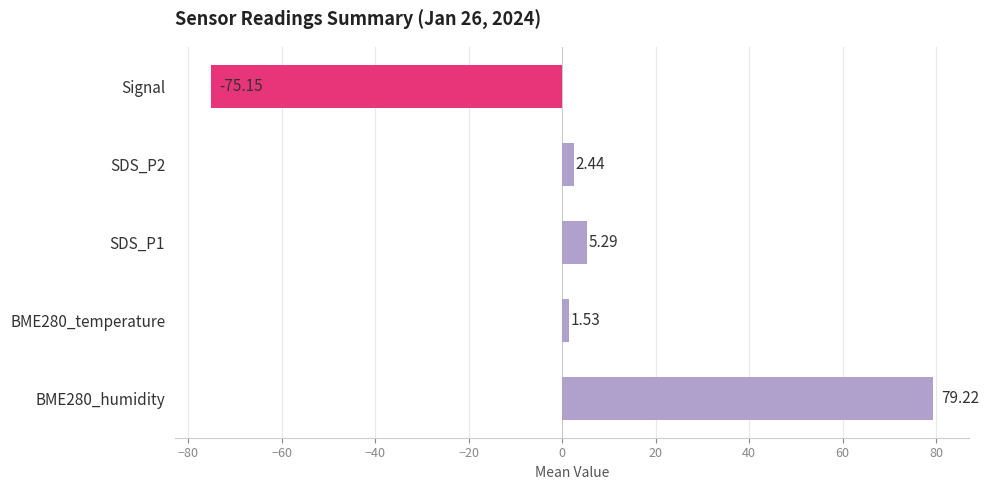

Which category has the lowest value across all series?

Signal